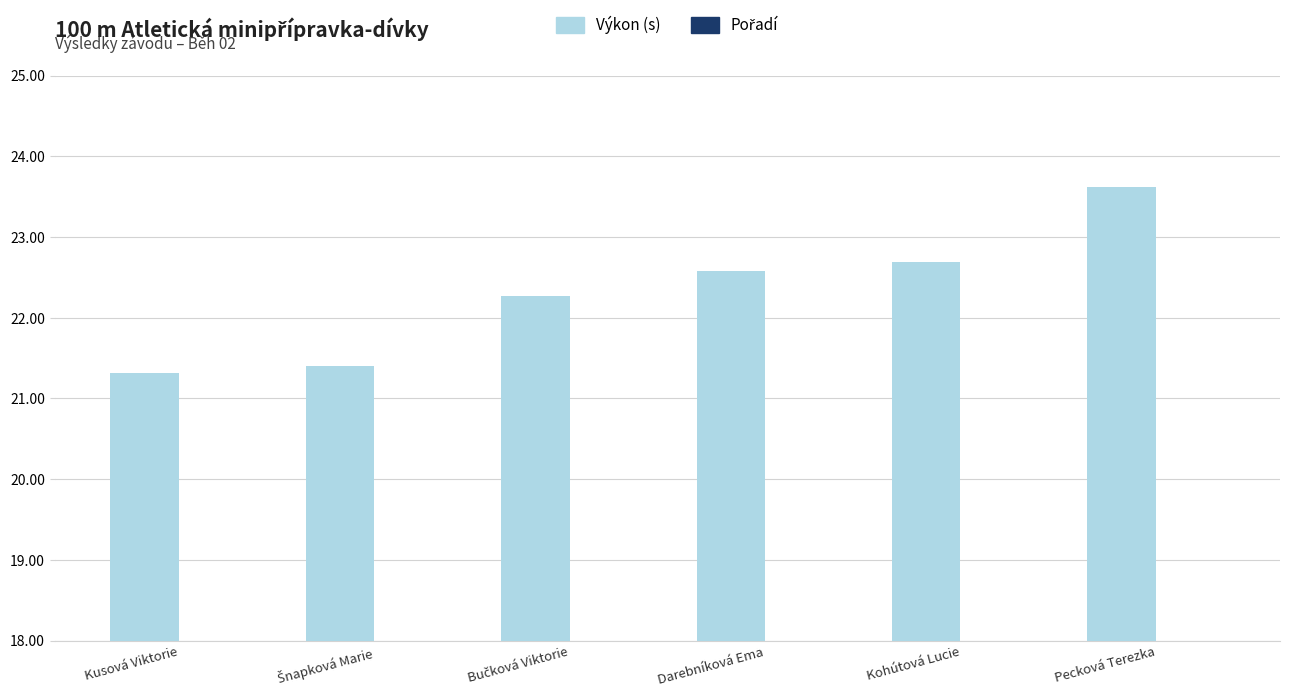

Reading left to right, extract all data points from this chart.

Výkon (s): Kusová Viktorie=21.3	Šnapková Marie=21.4	Bučková Viktorie=22.3	Darebníková Ema=22.6	Kohútová Lucie=22.7	Pecková Terezka=23.6
Pořadí: Kusová Viktorie=1.0	Šnapková Marie=2.0	Bučková Viktorie=3.0	Darebníková Ema=4.0	Kohútová Lucie=5.0	Pecková Terezka=6.0